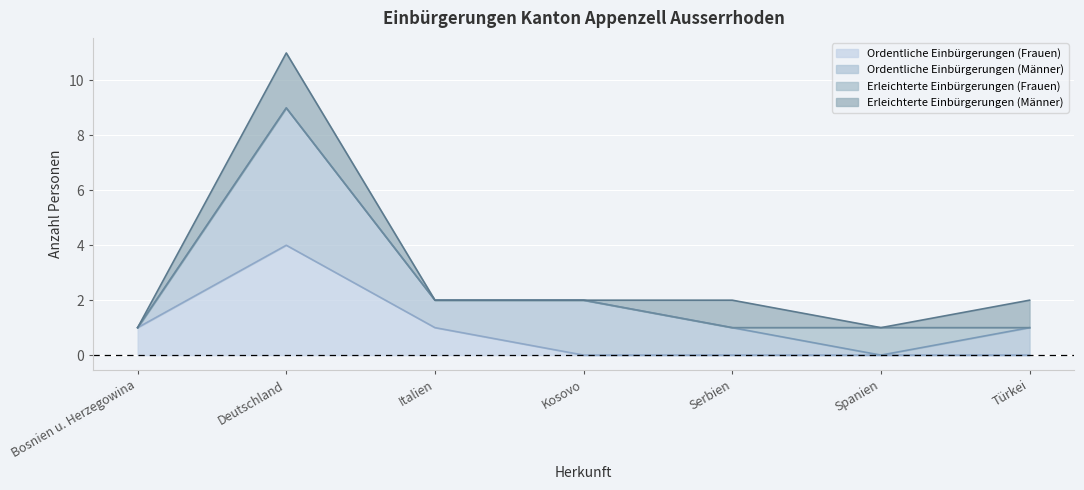

At which category is the sum across all series the highest?

Deutschland